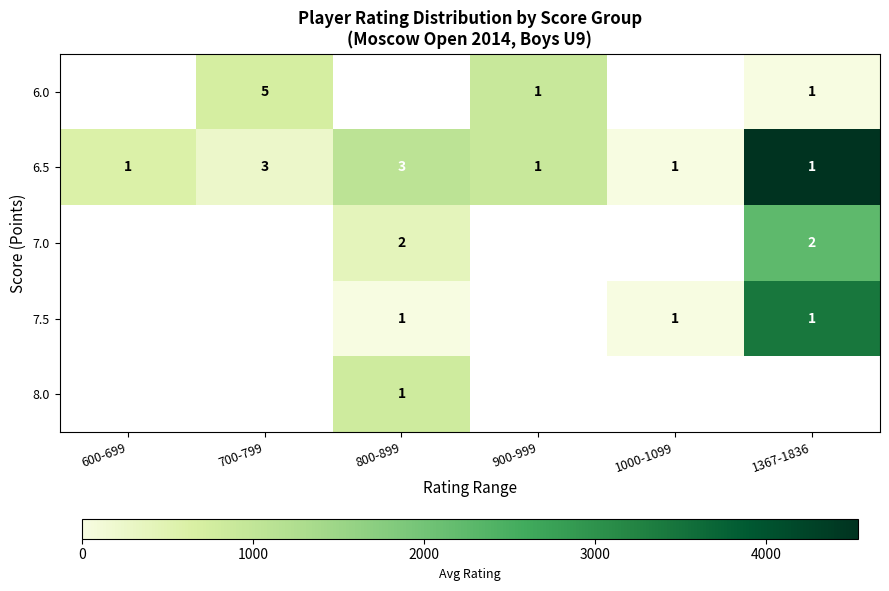

What is the sum of all 6.5 values?

10